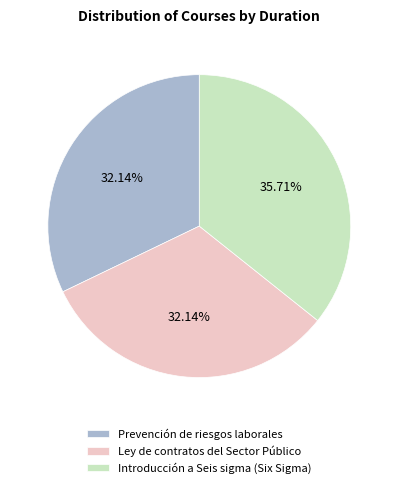

To the nearest percent, what is the difference between the largest and smallest slice percentages?

4%